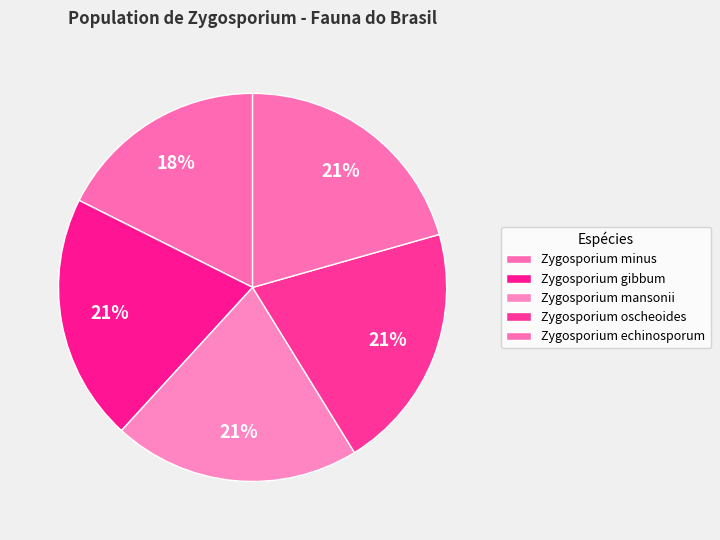

What is the largest slice in the pie chart?

Zygosporium oscheoides